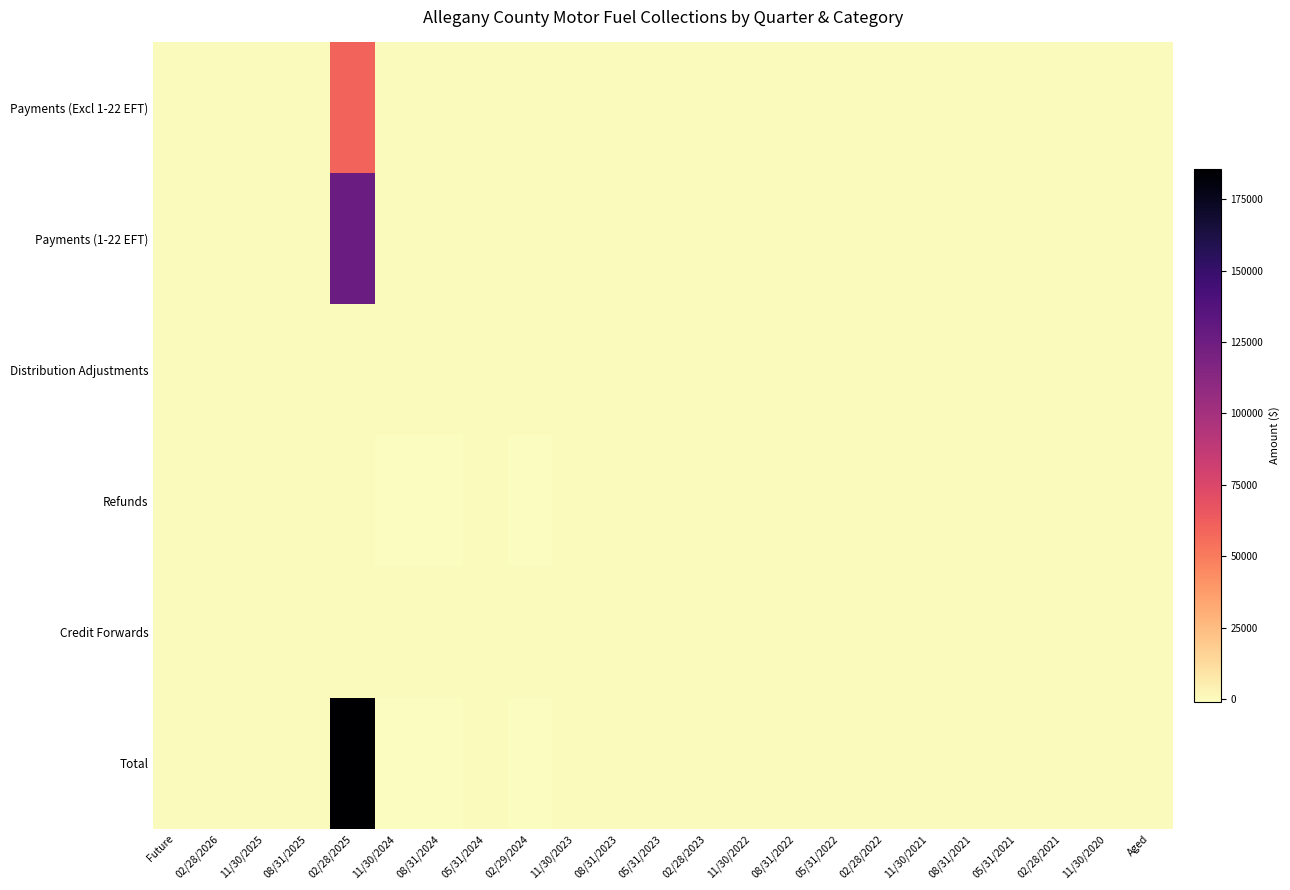

At which category is the sum across all series the highest?

02/28/2025